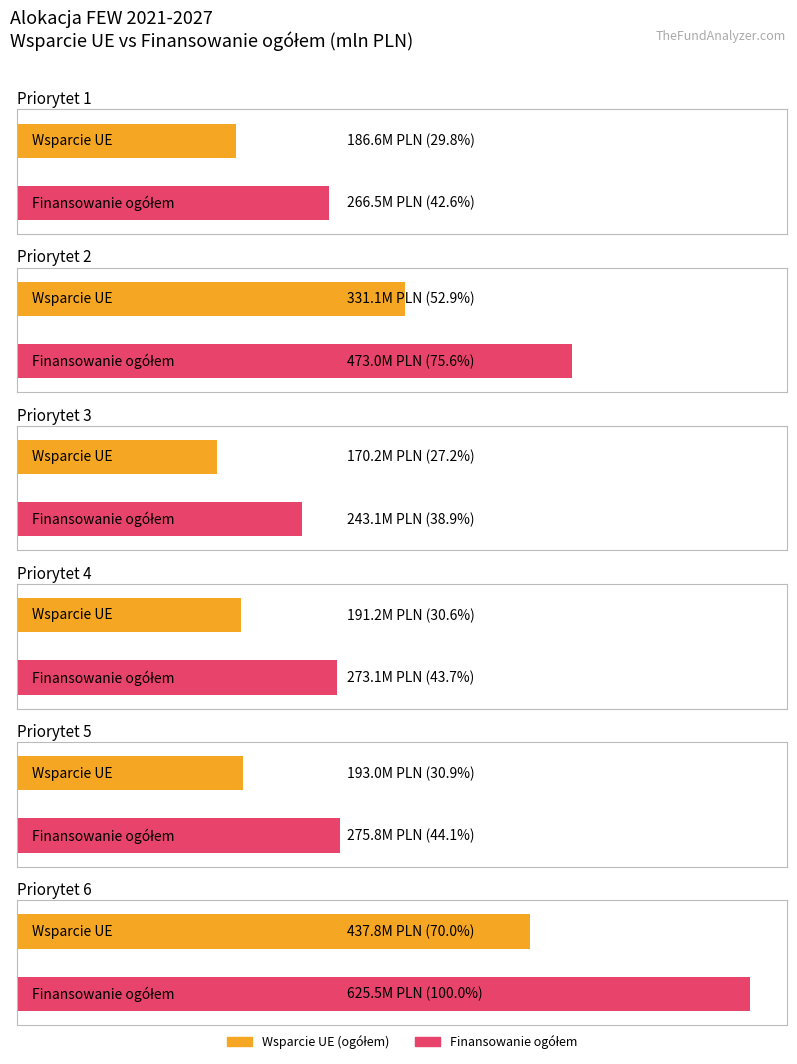

How many categories are shown in the chart?

6